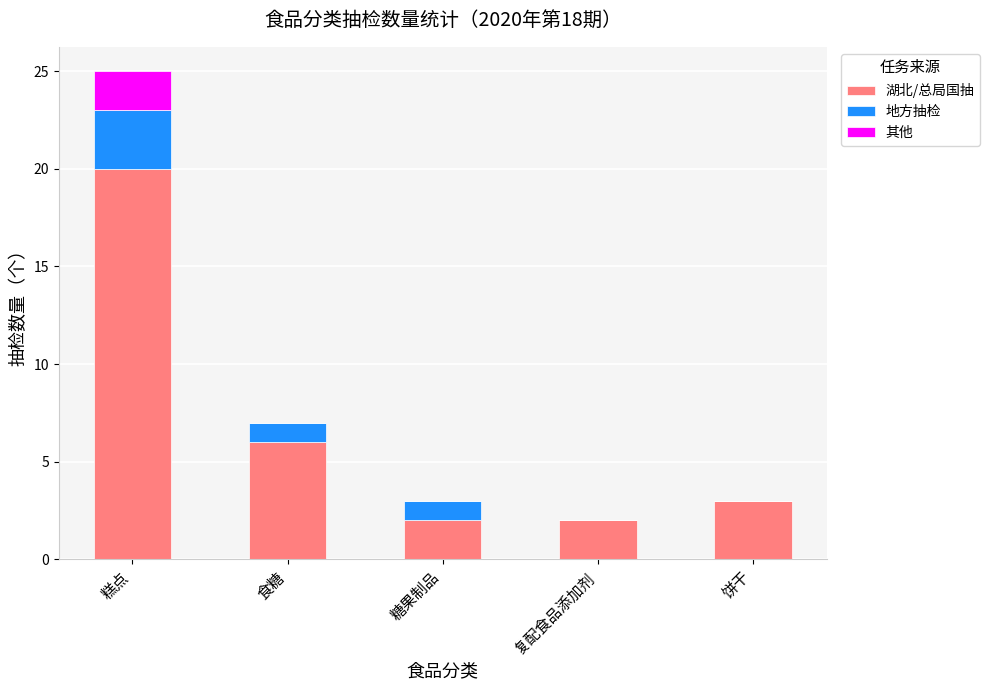

The value of 湖北/总局国抽 at 复配食品添加剂 is 2. True or false?

True